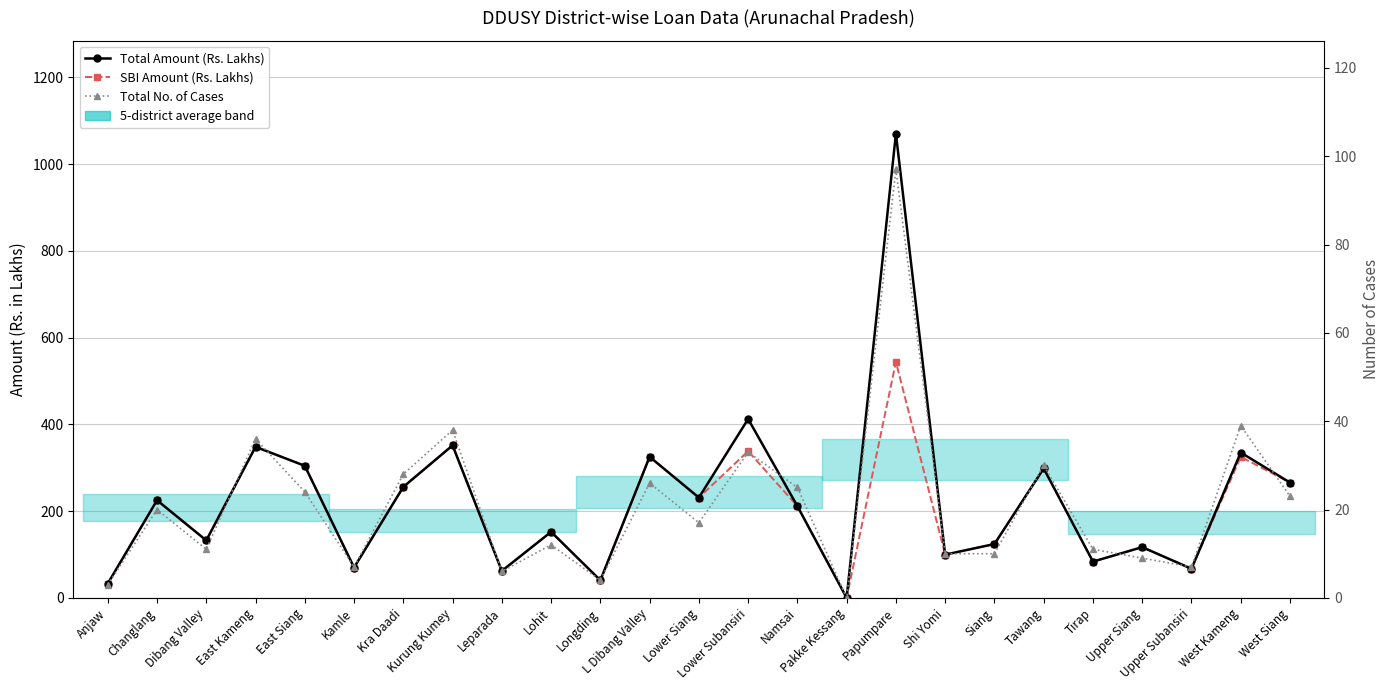

Which category has the lowest value across all series?

Pakke Kessang